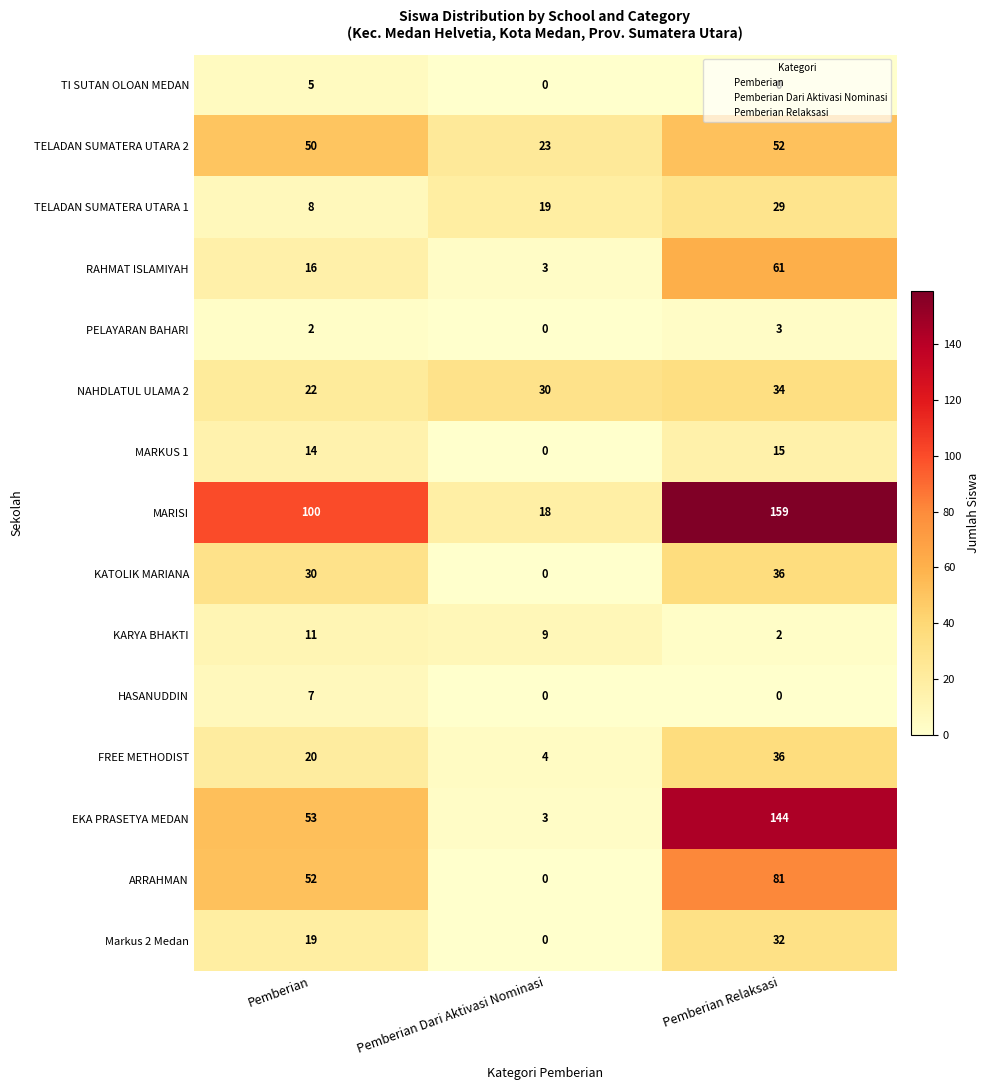

At which label does KARYA BHAKTI first exceed 9?

Pemberian